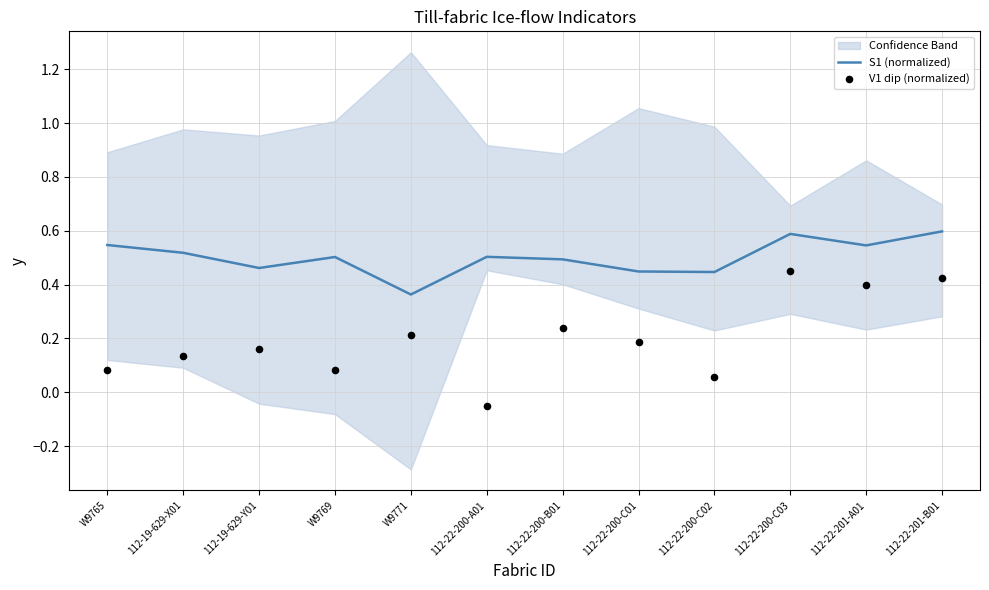

Is the value of V1 dip (normalized) at 112-19-629-Y01 greater than the value of S1 (normalized) at 112-19-629-Y01?

No